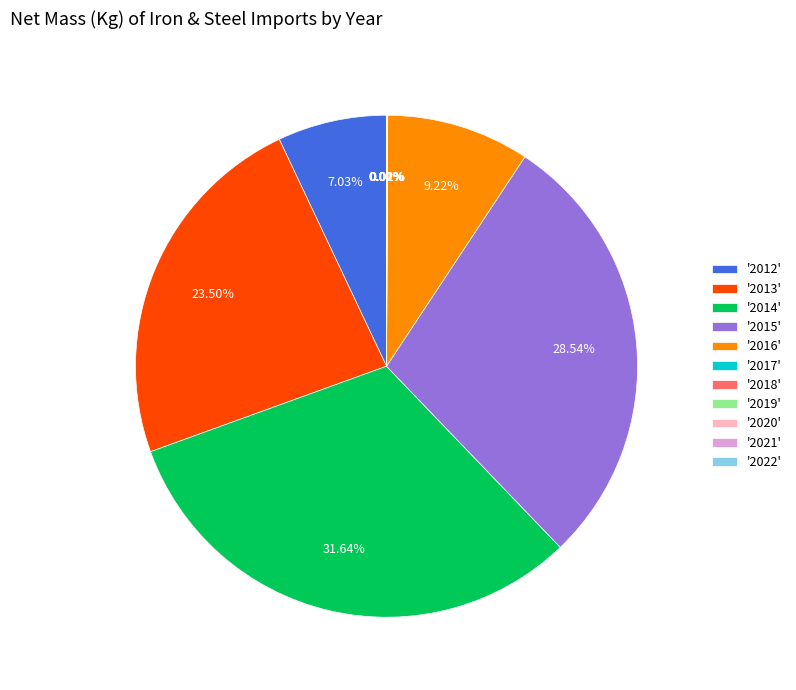

Between '2012' and '2016', which is larger?

'2016'